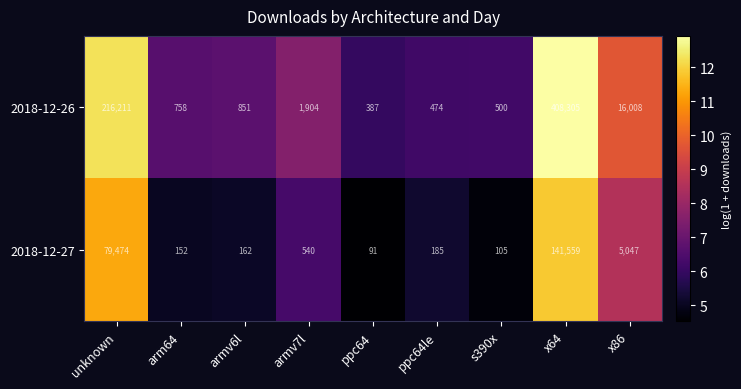

Reading right to left, extract all data points from this chart.

2018-12-26: x86=16008	x64=408305	s390x=500	ppc64le=474	ppc64=387	armv7l=1904	armv6l=851	arm64=758	unknown=216211
2018-12-27: x86=5047	x64=141559	s390x=105	ppc64le=185	ppc64=91	armv7l=540	armv6l=162	arm64=152	unknown=79474